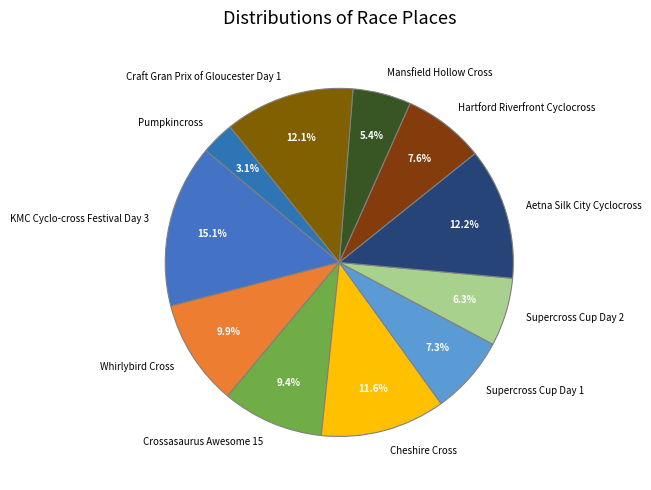

Between Mansfield Hollow Cross and Pumpkincross, which is larger?

Mansfield Hollow Cross